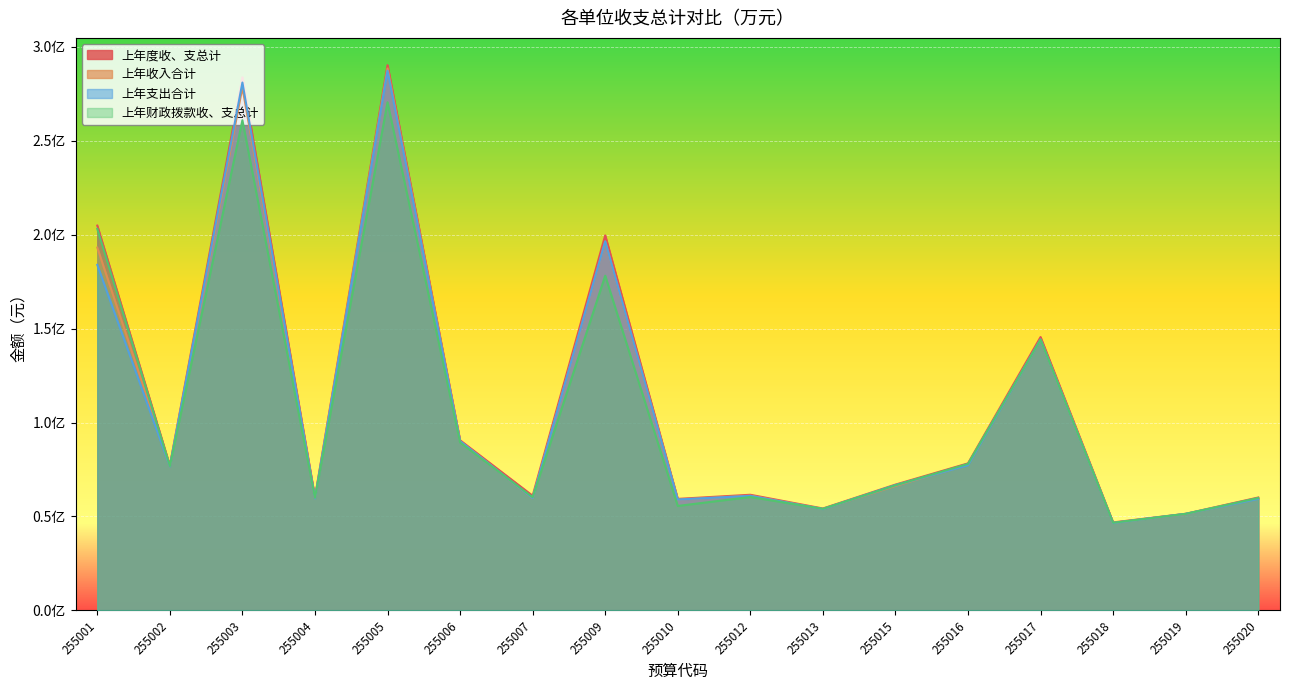

At how many categories does at least one series exceed 100549458?

5